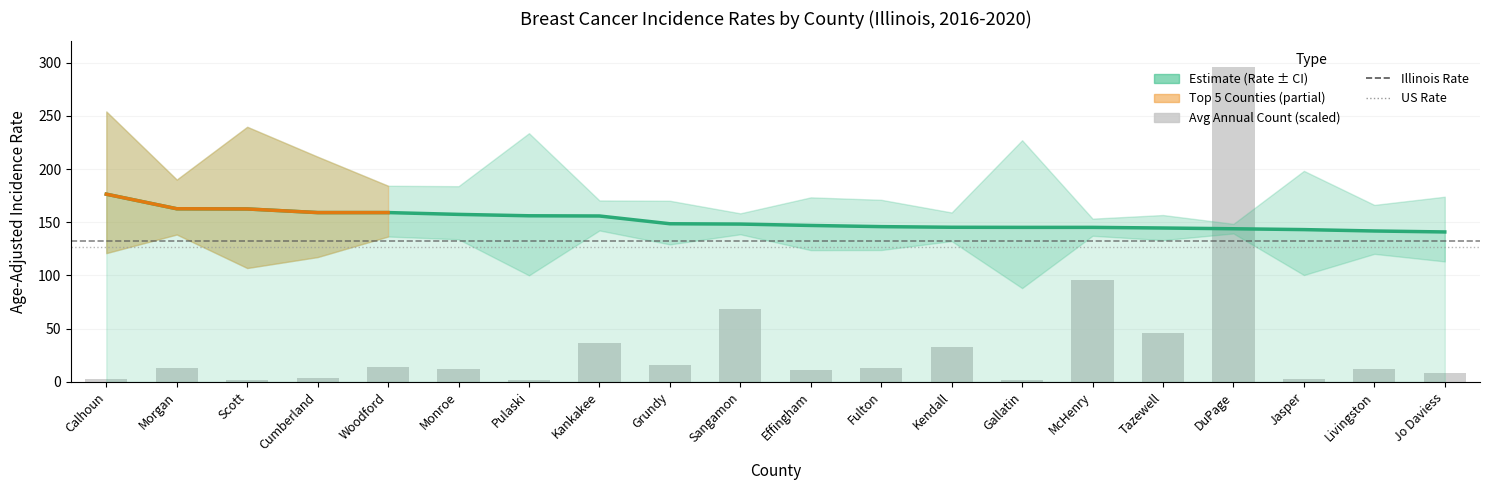

What is the label of the 17th bar from the left?

DuPage